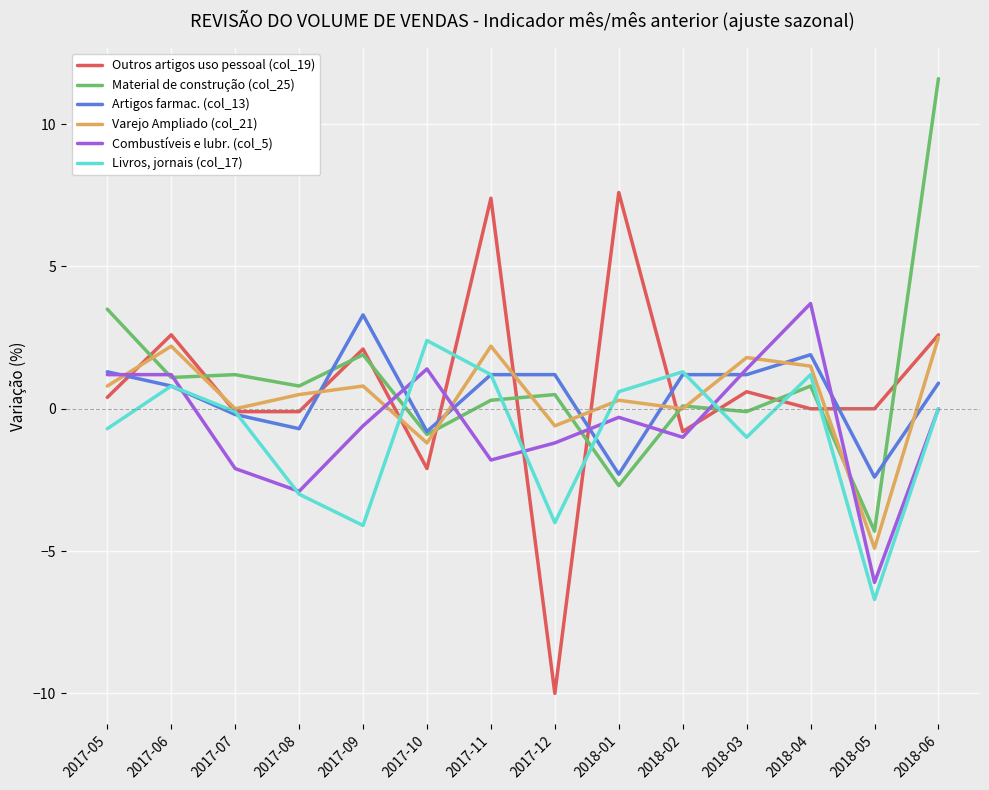

What is the lowest value of the Varejo Ampliado (col_21) series?

-4.9